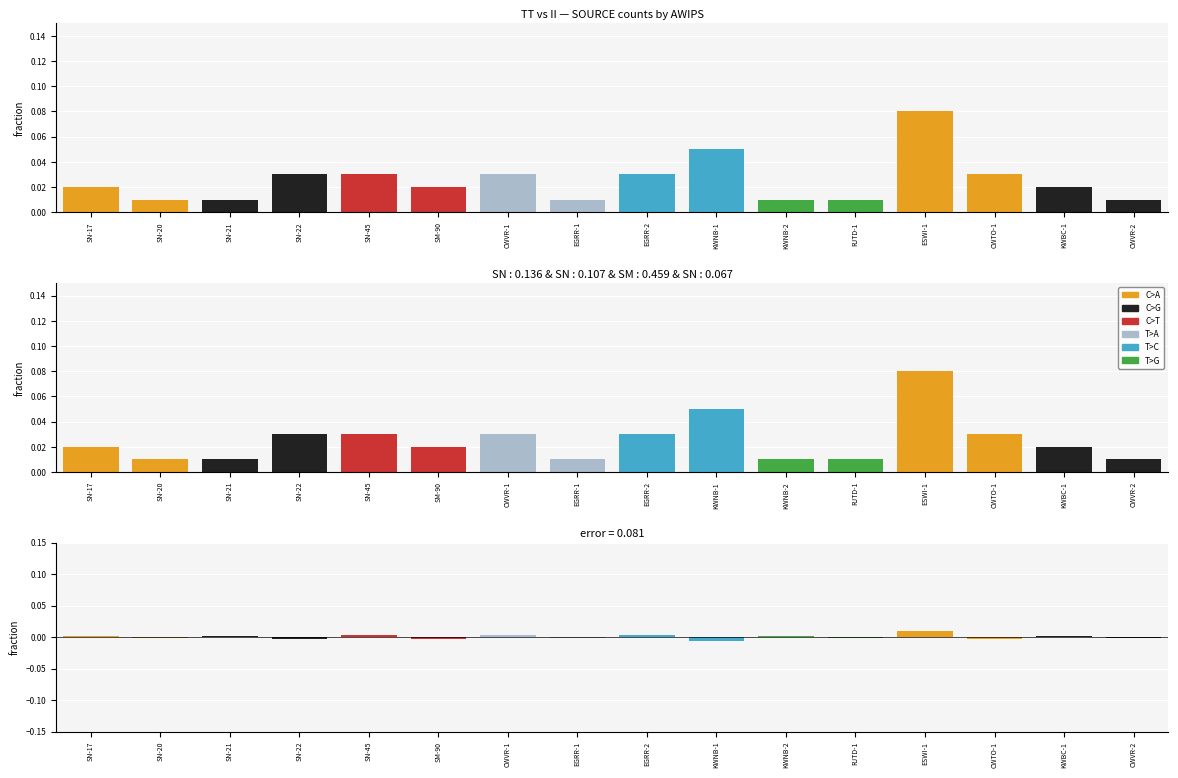

Which series changed the most between SN-45 and KWBC-1?

C>T